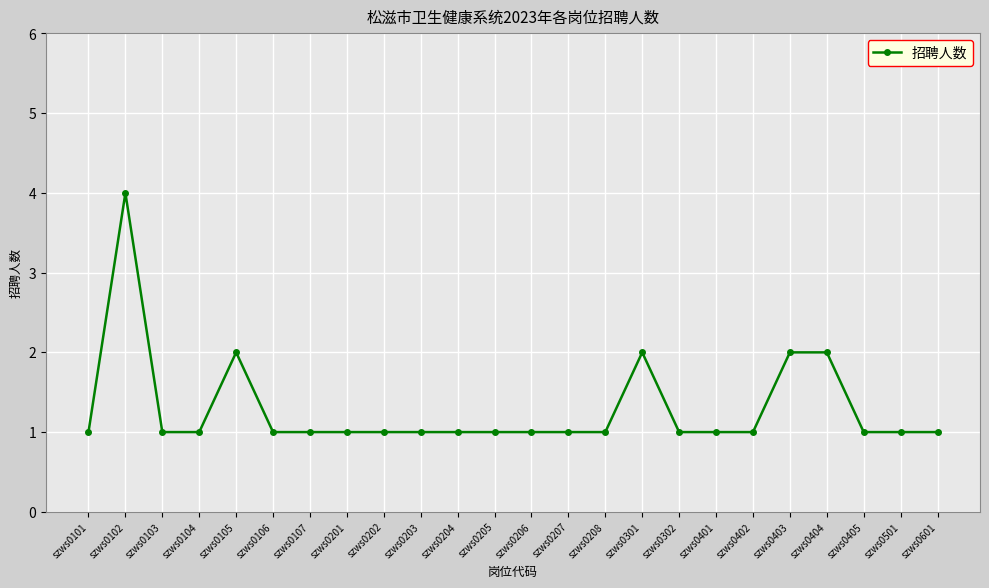

The value at szws0205 is 2. True or false?

False